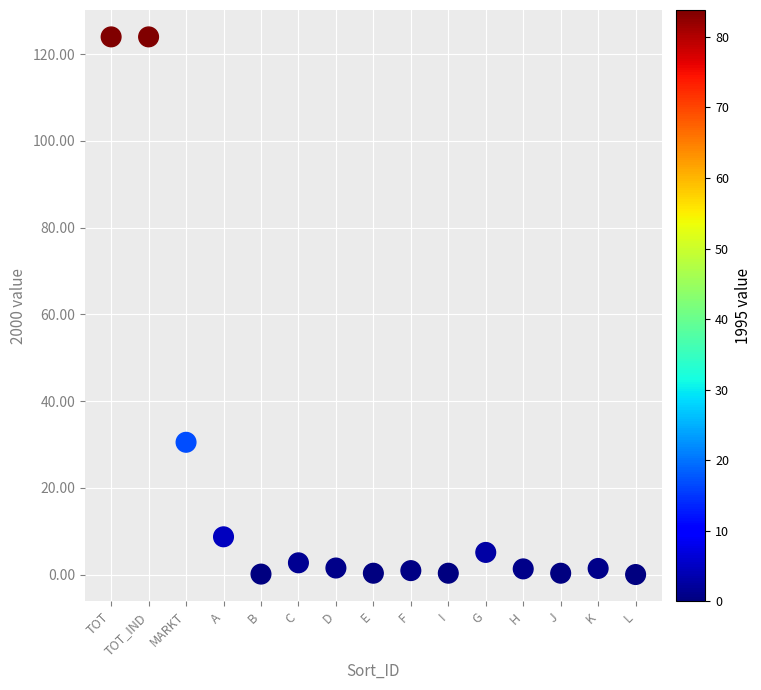

What Y value in the scatter plot is closest to 62?

30.5